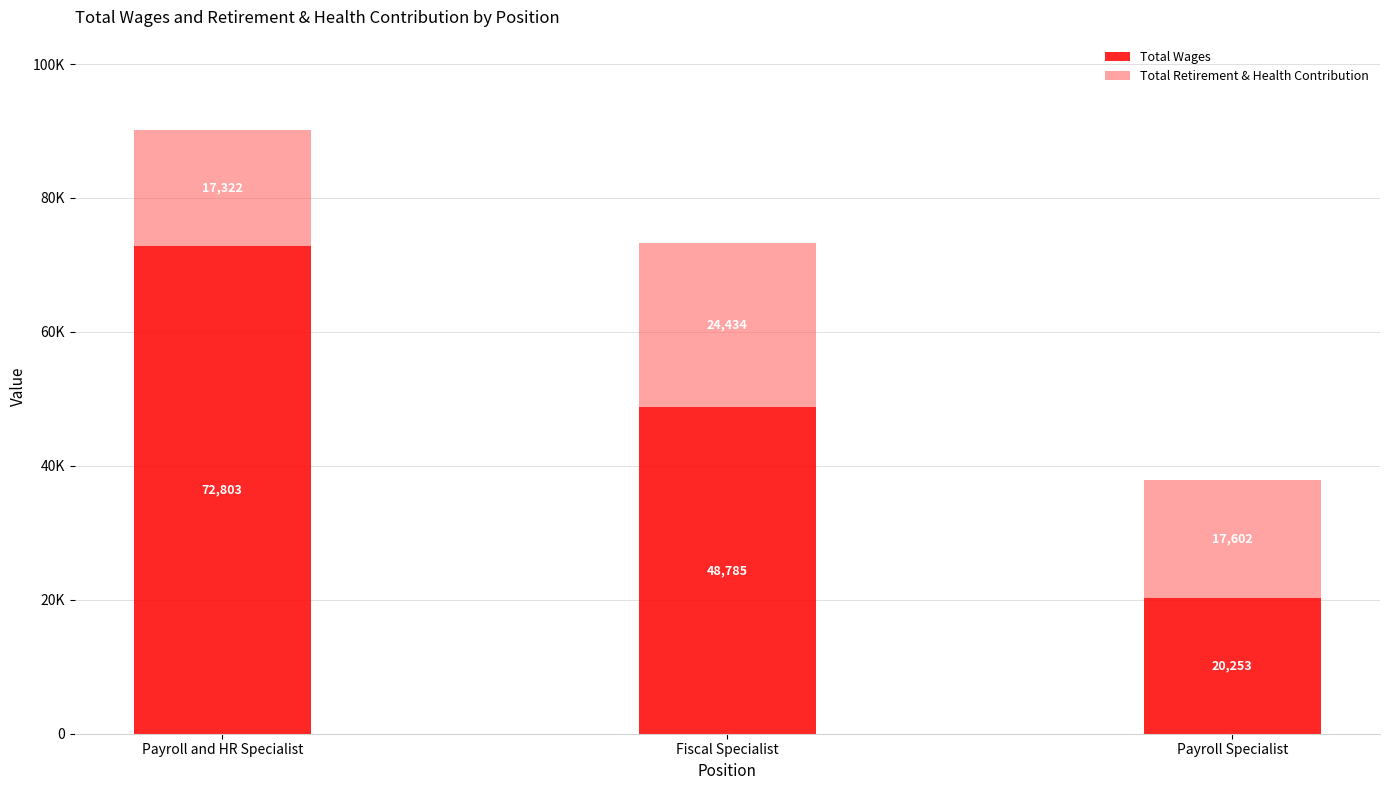

What are all the series names shown in the legend?

Total Wages, Total Retirement & Health Contribution